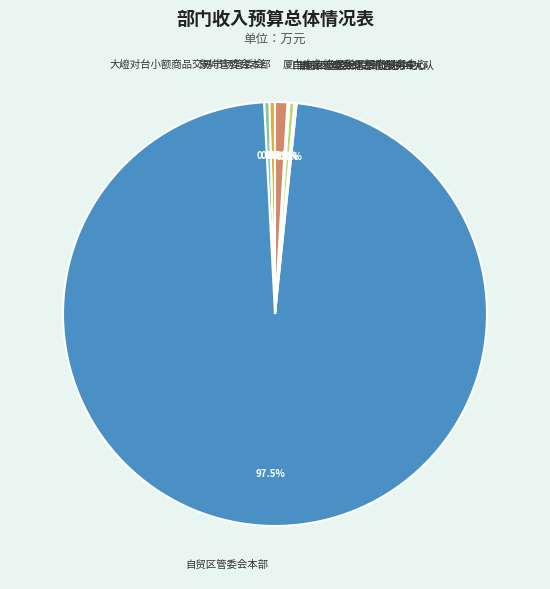

Which has a higher value, 象屿管委会本部 or 厦门市象屿保税区招商服务中心?

厦门市象屿保税区招商服务中心